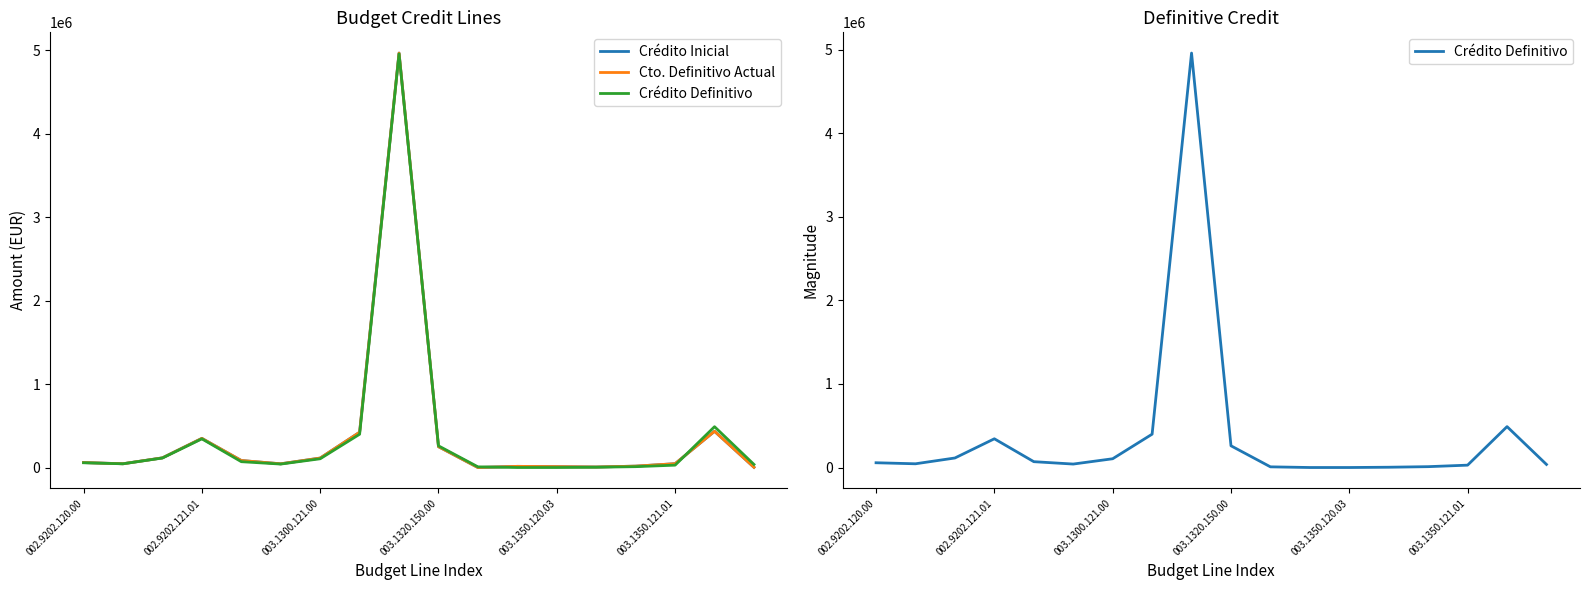

In Cto. Definitivo Actual, how many points are higher than both neighbors (excluding endpoints)?

4